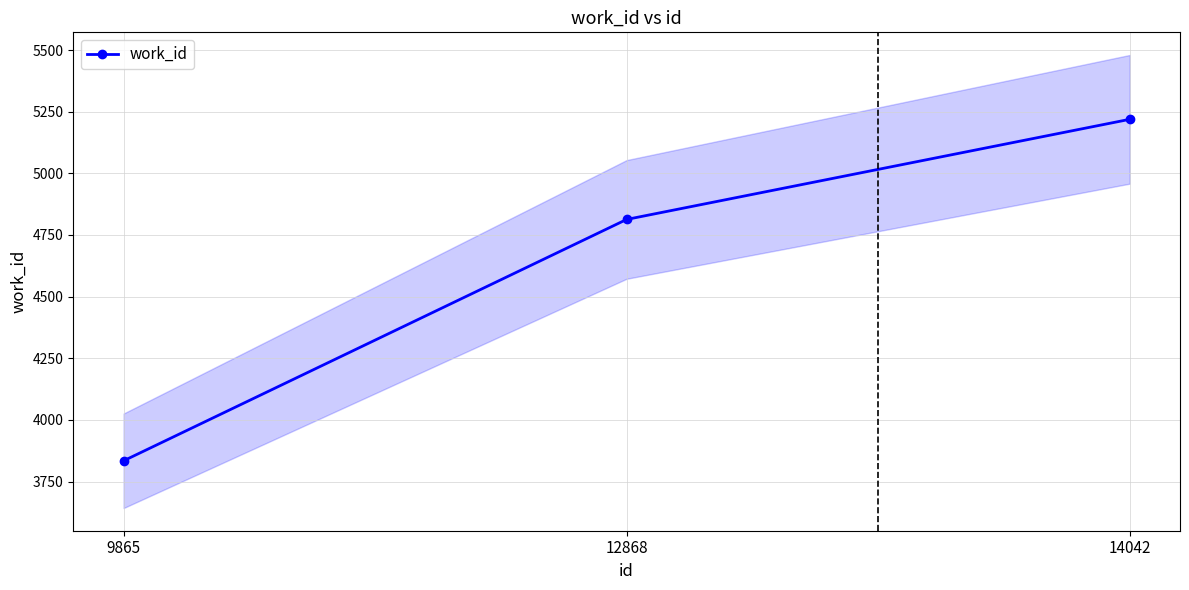

True or false: the data shows 1124 at 12868.

False